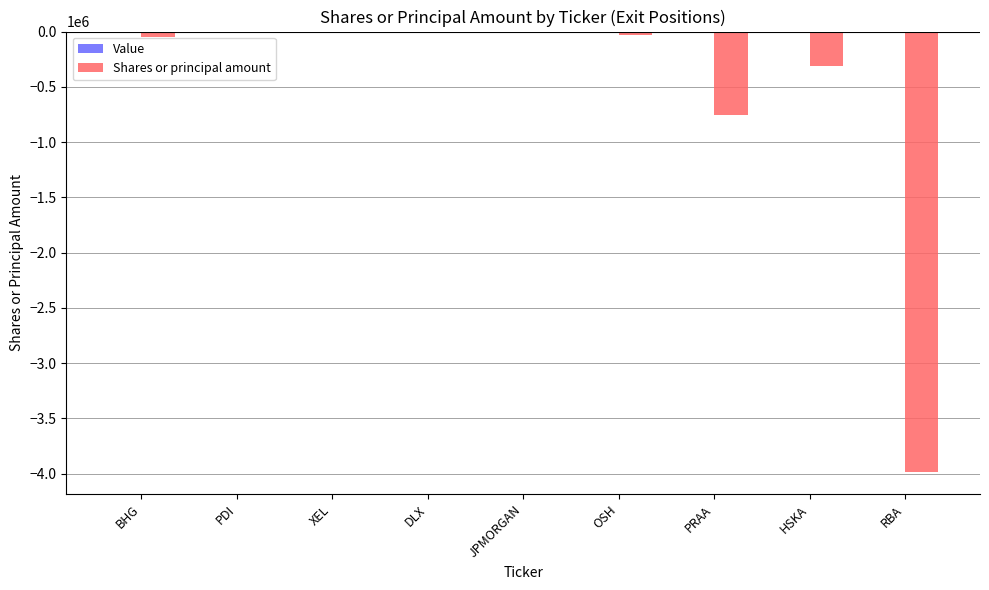

What is the sum of all values?

-5165824